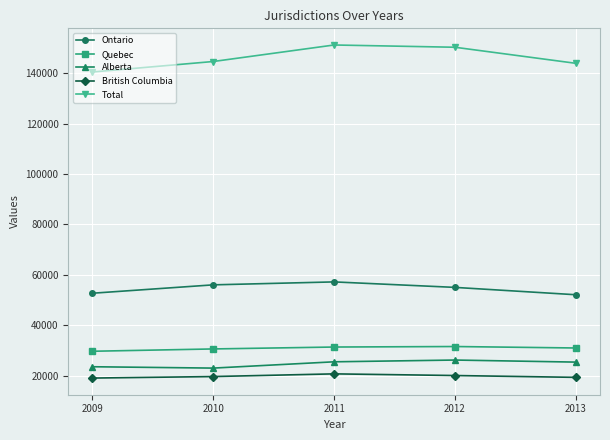

How many interior local peaks does the Total series have?

1